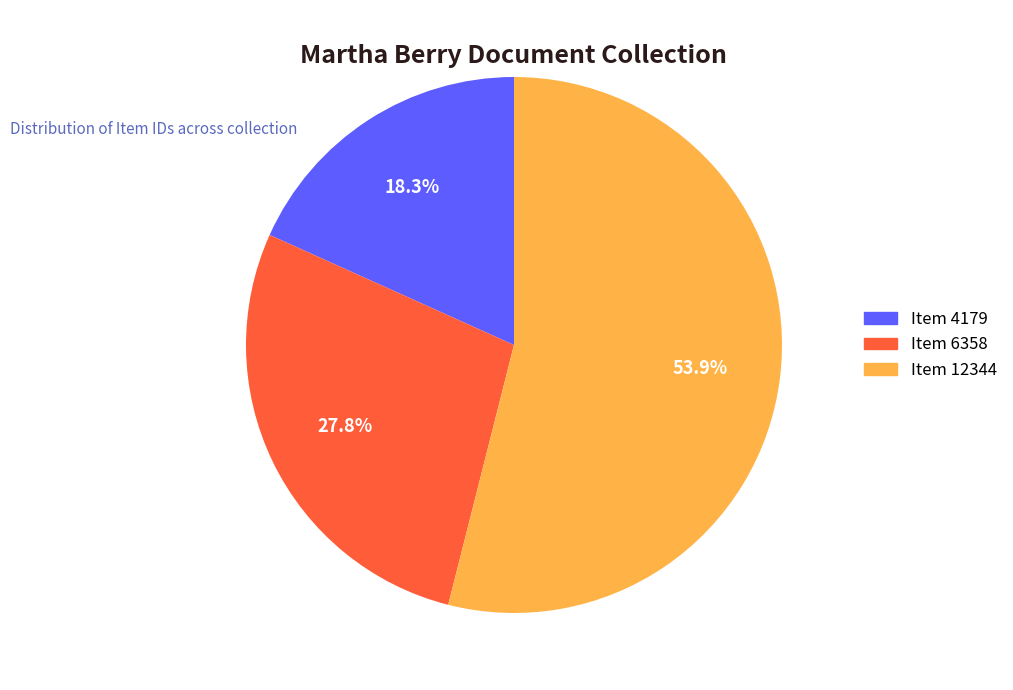

To the nearest percent, what portion does Item 4179 represent?

18%